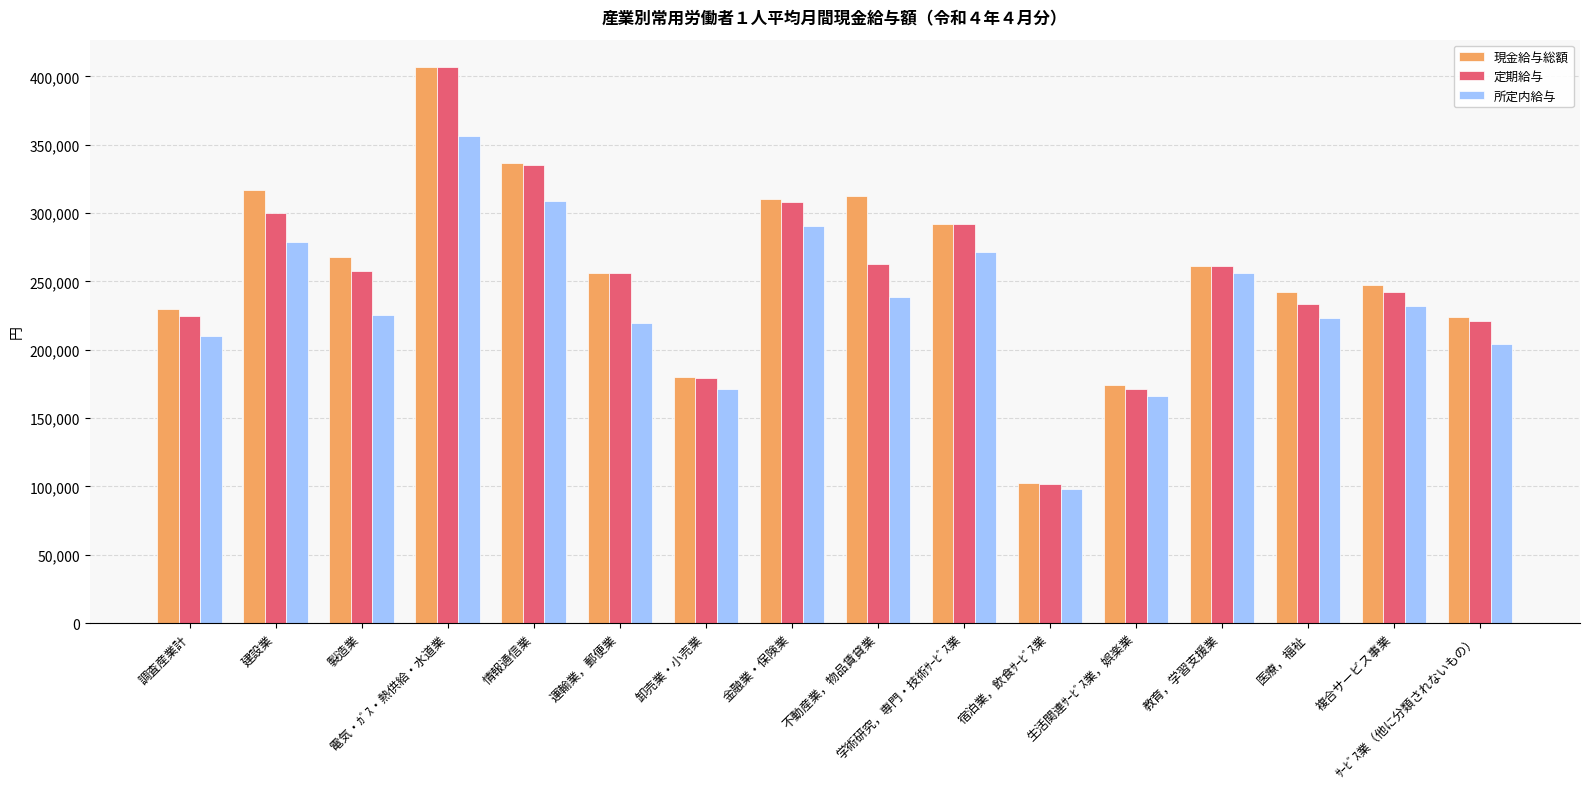

What is the lowest value of the 現金給与総額 series?

102664